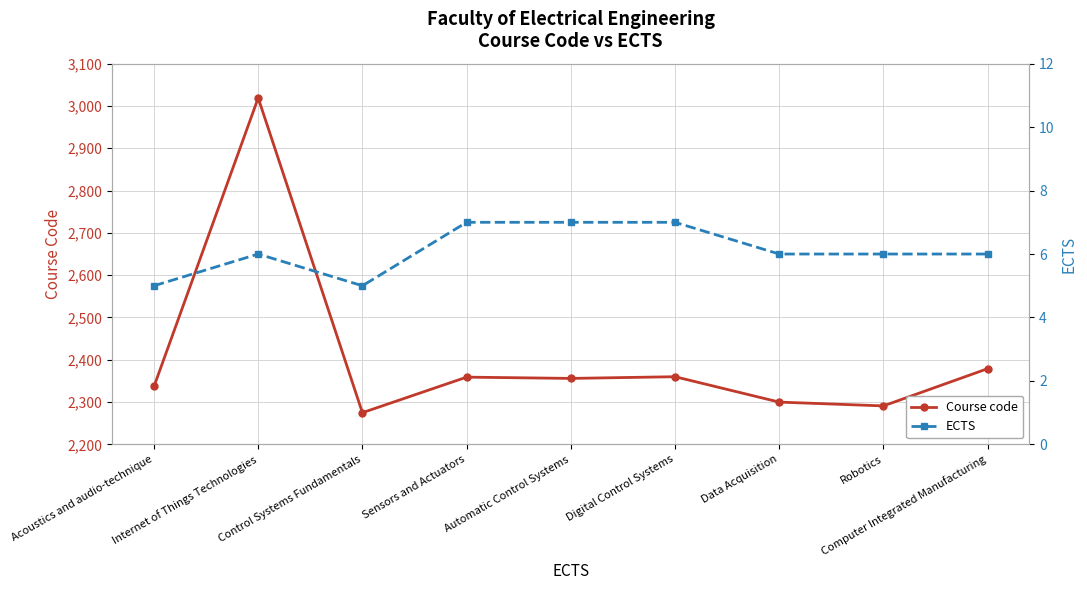

What is the greatest value displayed?

3019